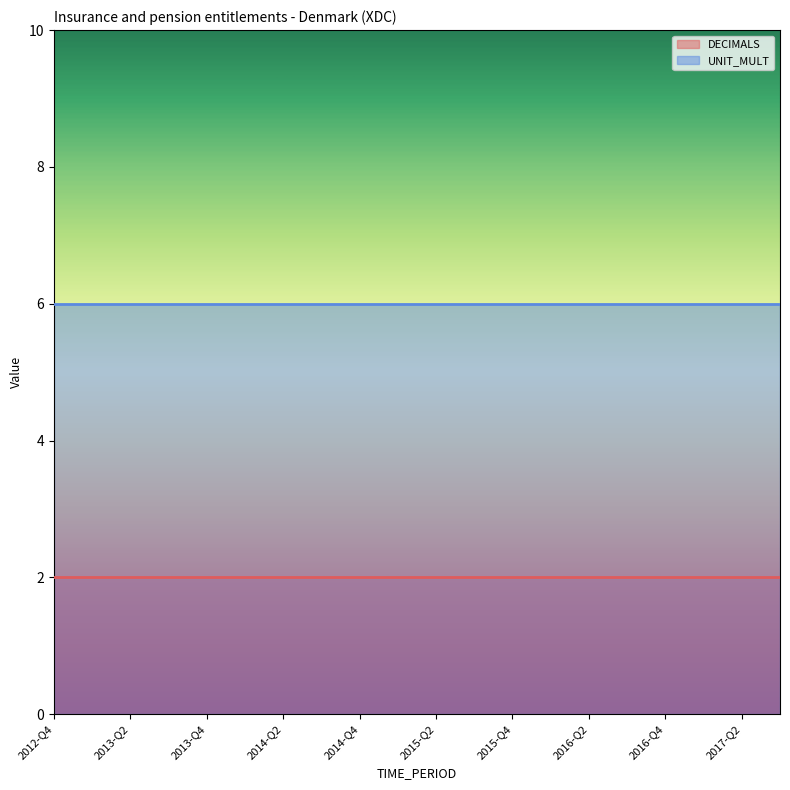

True or false: UNIT_MULT has a value of 6 at 2013-Q4.

True